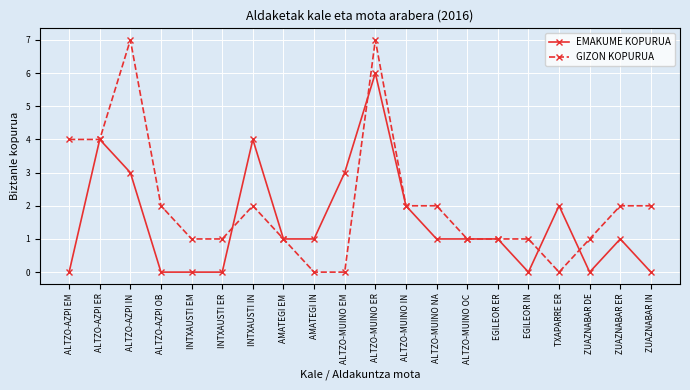

How many categories are shown in the chart?

20